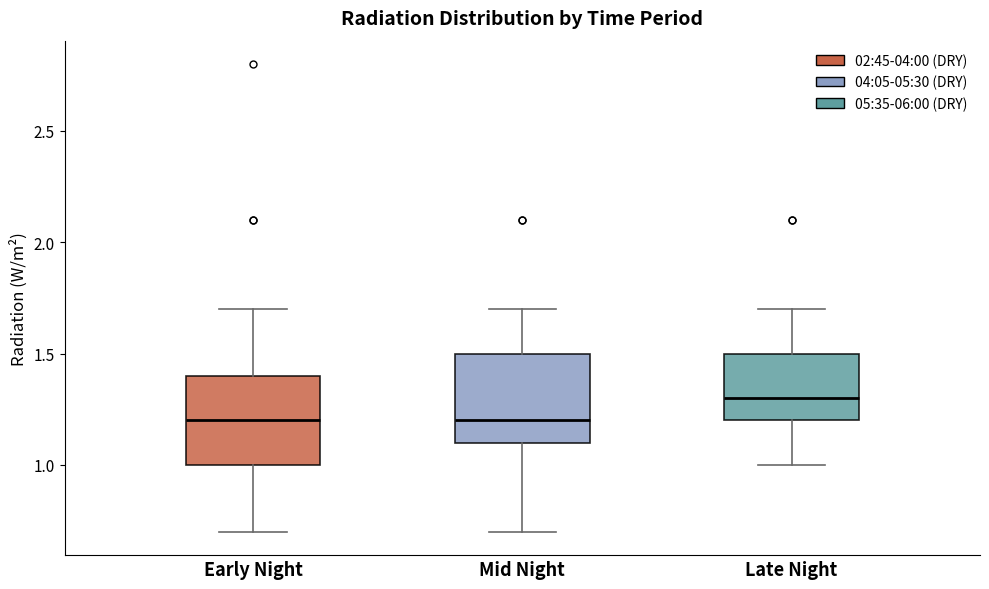

Where is the lower edge of the box for Mid Night on the y-axis? The values are not printed on the chart, so give them approximately, as read against the axis.

1.1